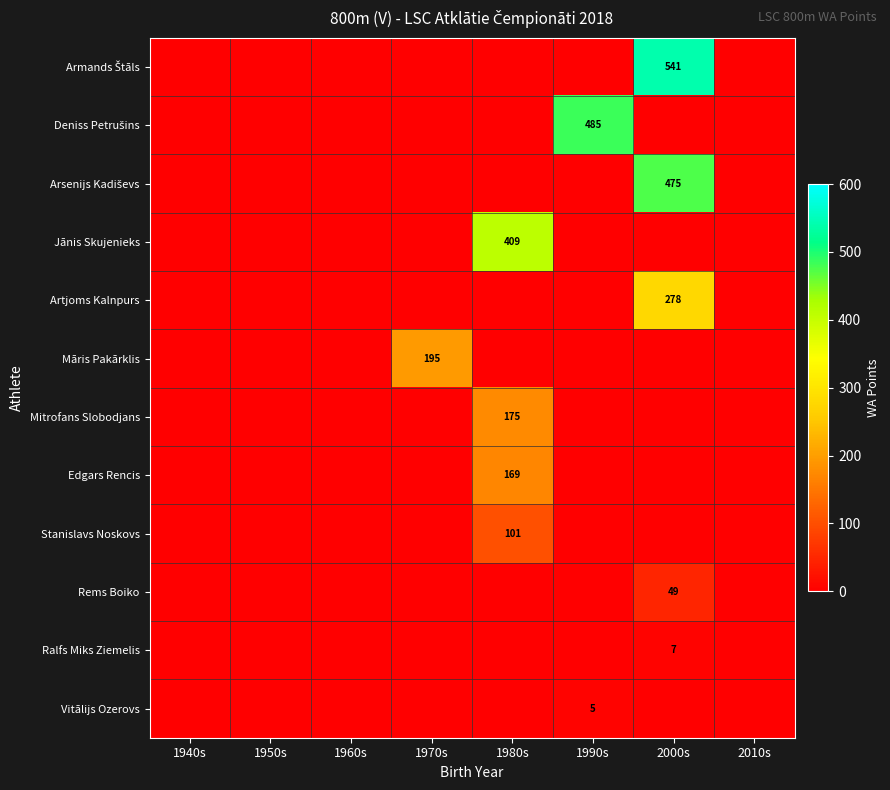

The value of Mitrofans Slobodjans at 1980s is 175. True or false?

True